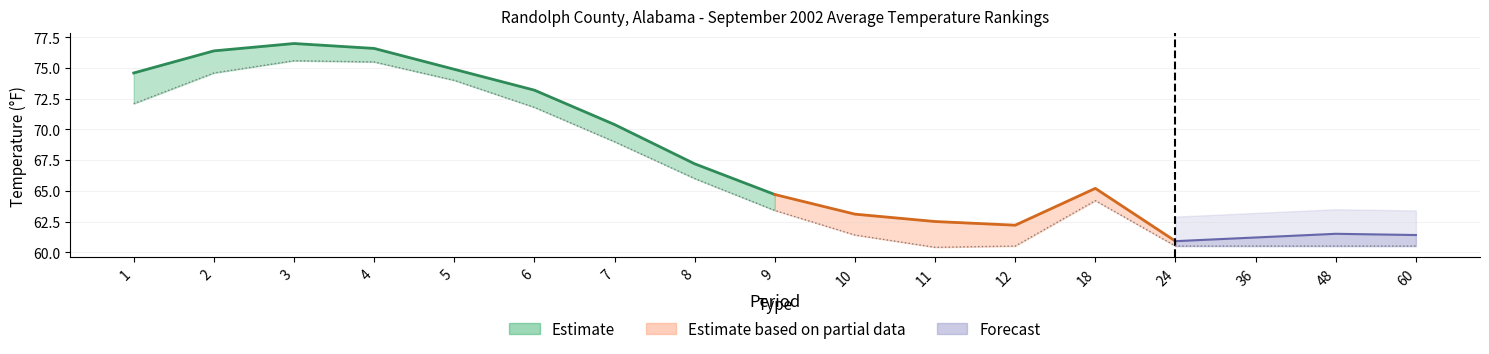

Which has a higher value, 36 or 10?

10